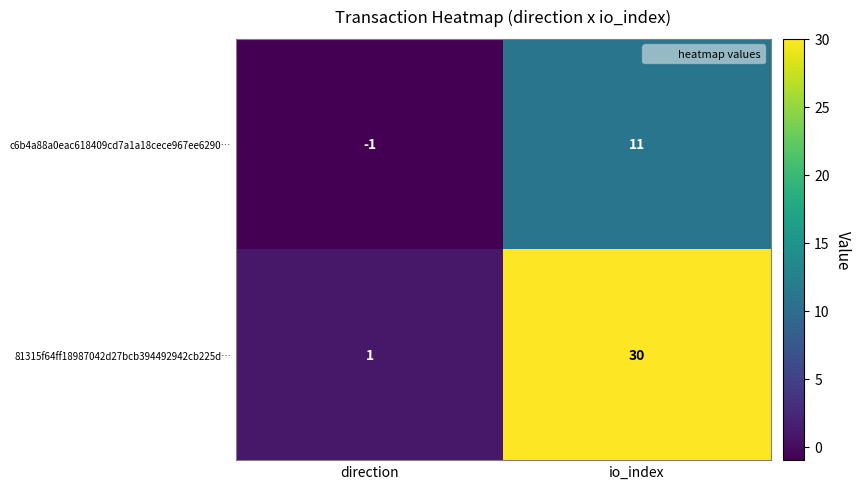

Is it true that 81315f64ff18987042d27bcb394492942cb225d… equals 1 at direction?

True